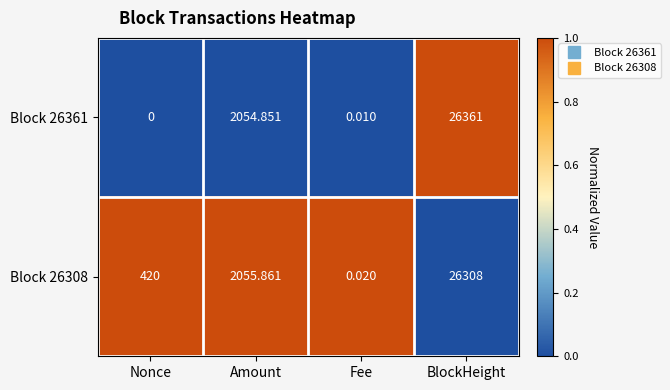

Which category has the highest value across all series?

BlockHeight